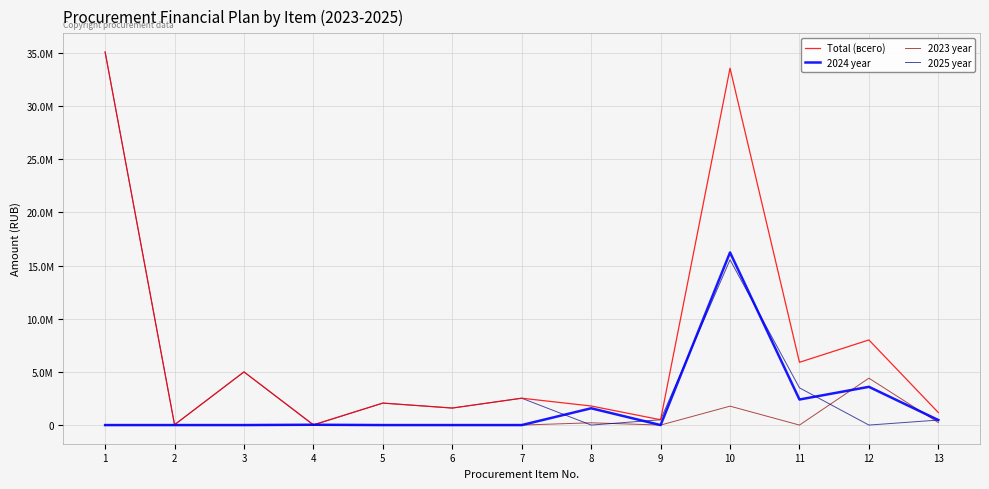

What are all the series names shown in the legend?

Total (всего), 2024 year, 2023 year, 2025 year